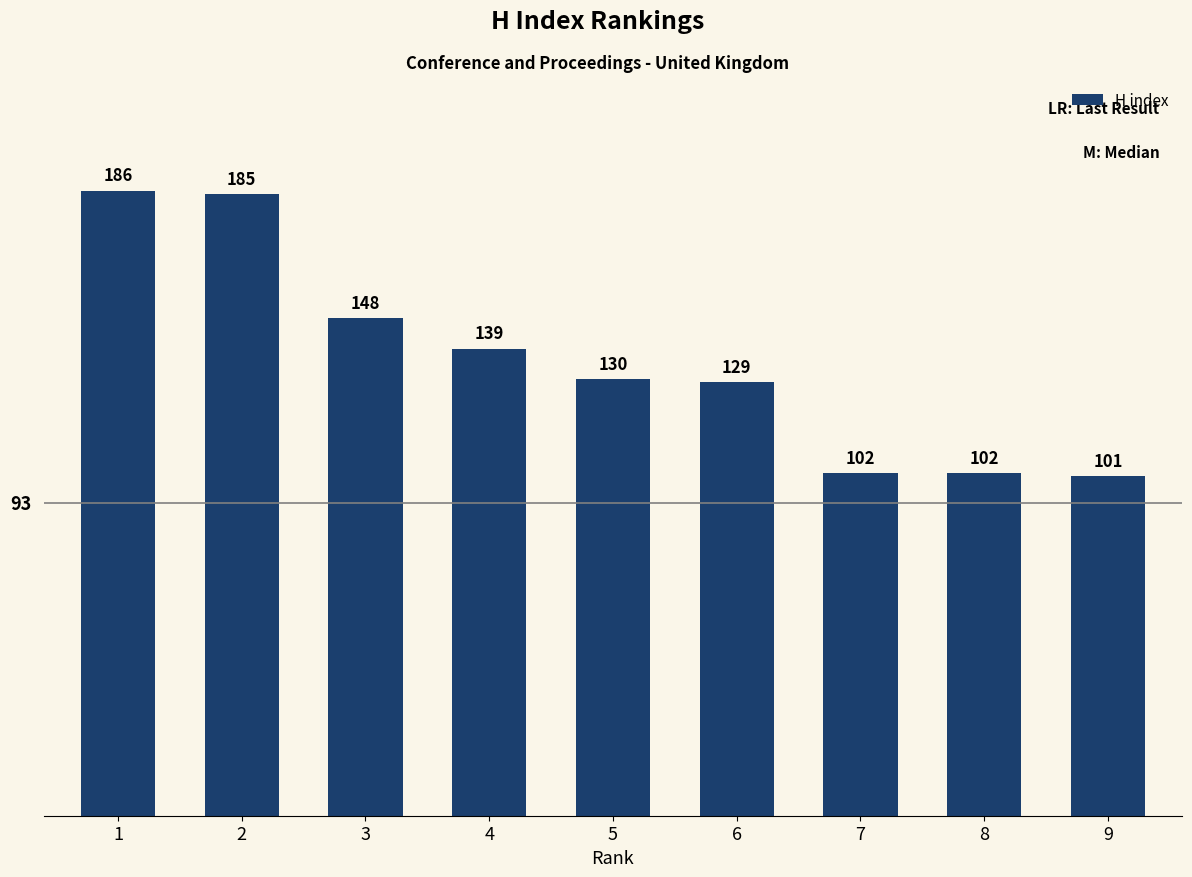

Reading left to right, transcribe all the data shown in this chart.

186	185	148	139	130	129	102	102	101